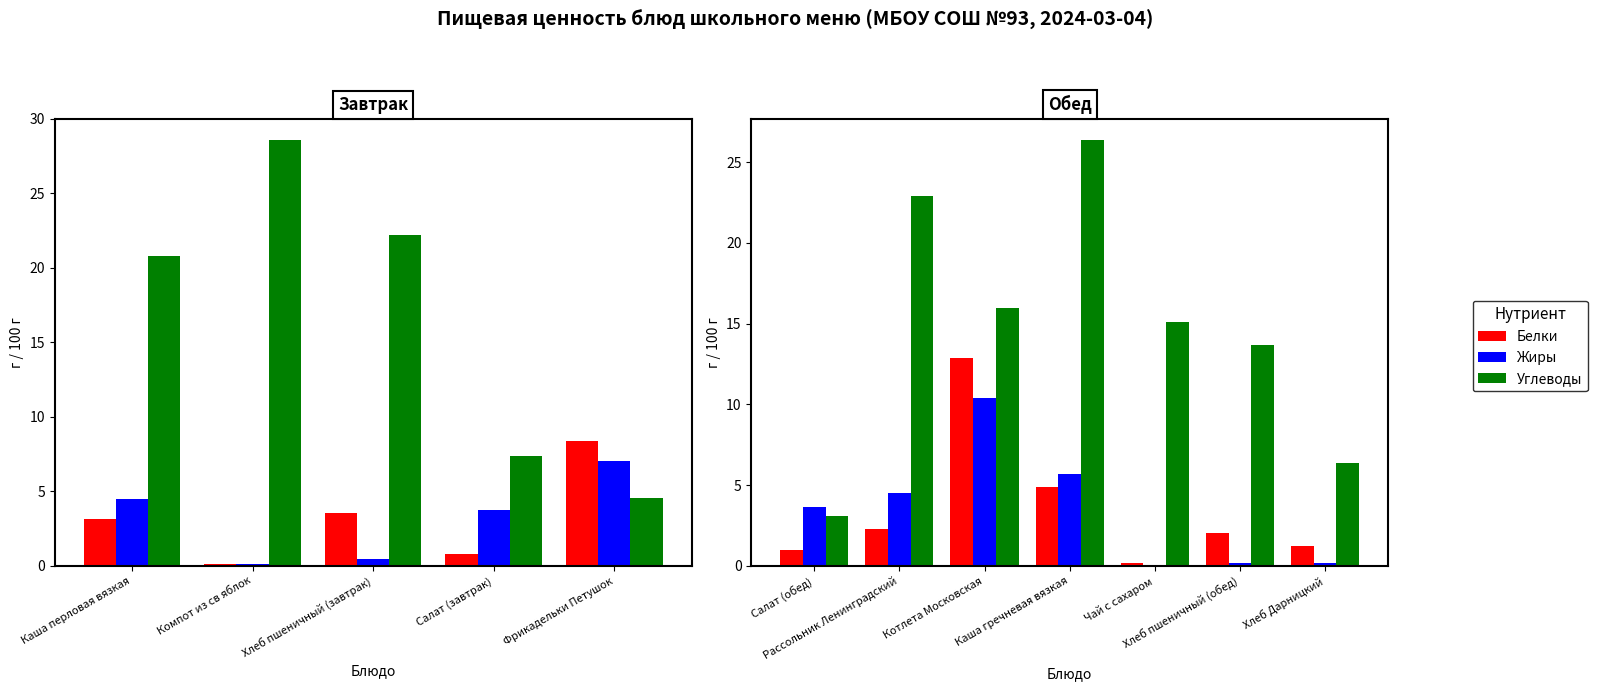

What is the difference between the second highest and minimum values in the Углеводы series?

19.8